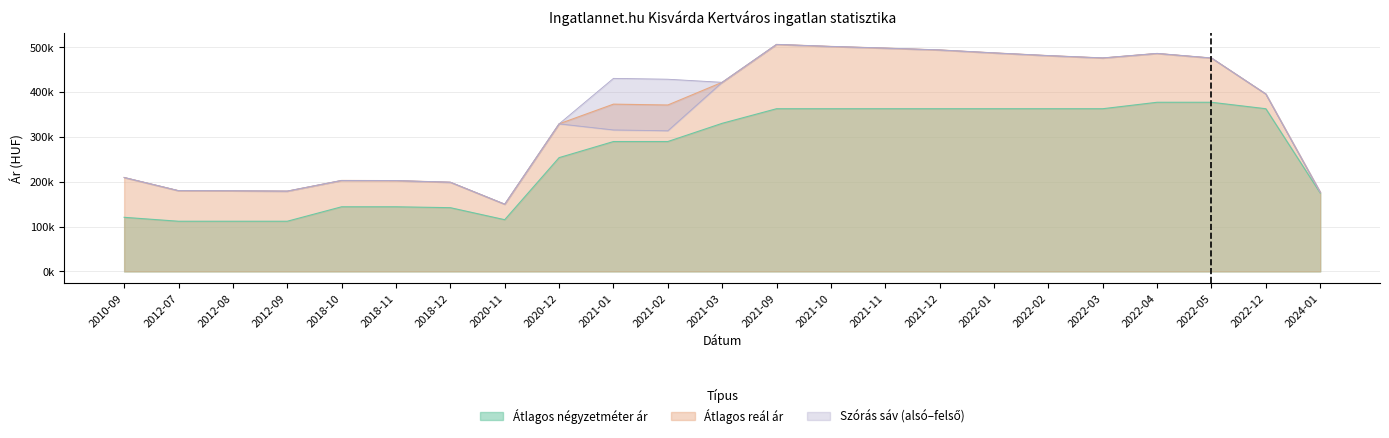

What position from the left is 2010-09?

1